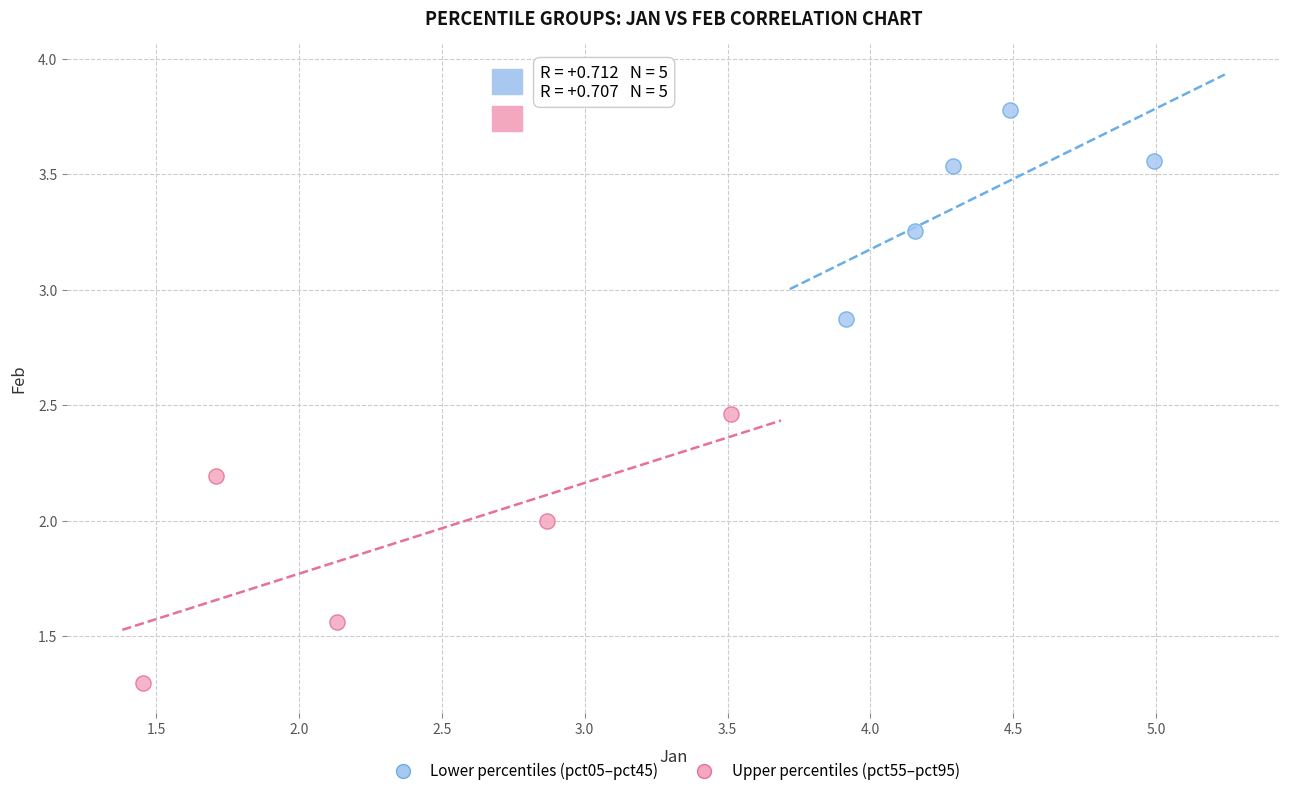

Which series reaches the maximum Y coordinate?

Lower percentiles (pct05–pct45)